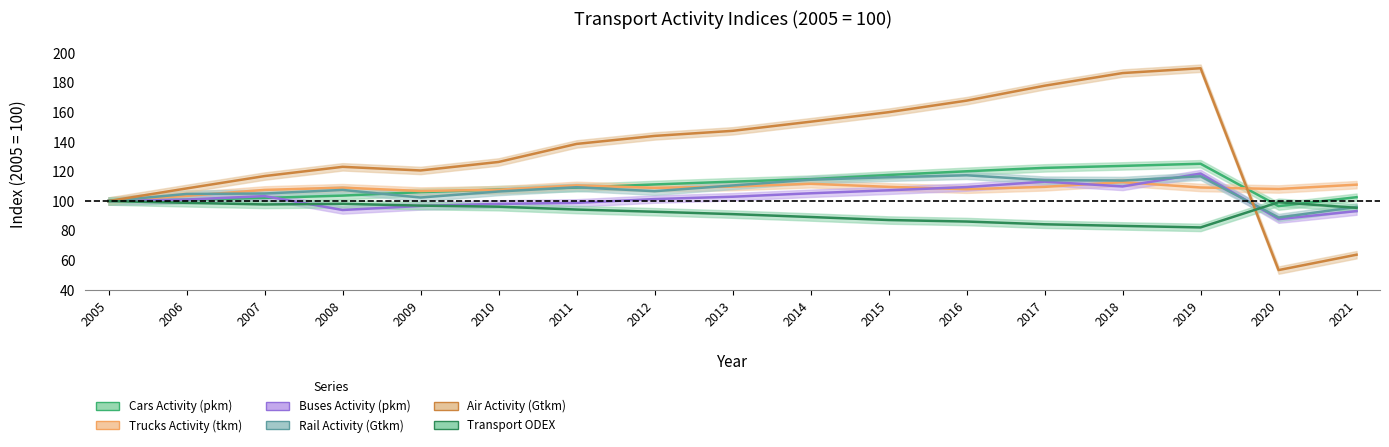

How many lines are shown in the chart?

6